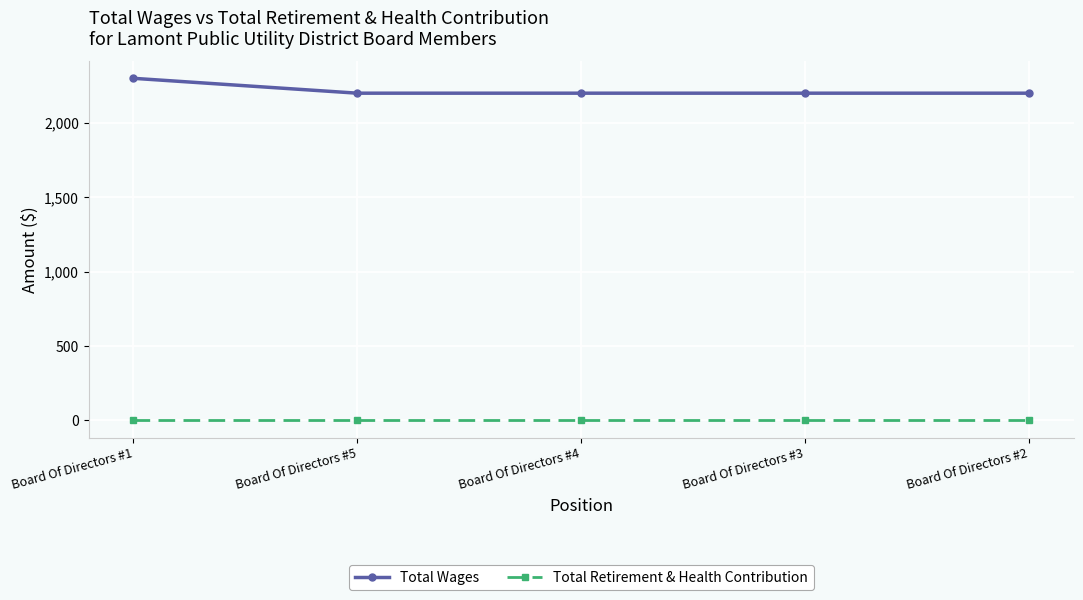

True or false: Total Wages and Total Retirement & Health Contribution intersect in this chart.

False